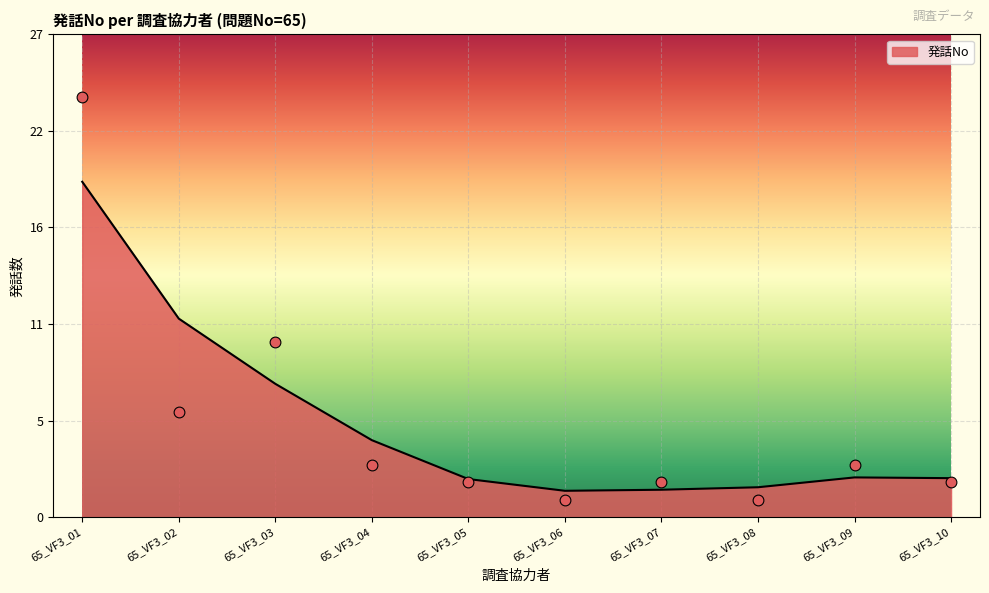

What is the change in value from 65_VF3_05 to 65_VF3_06?

-1